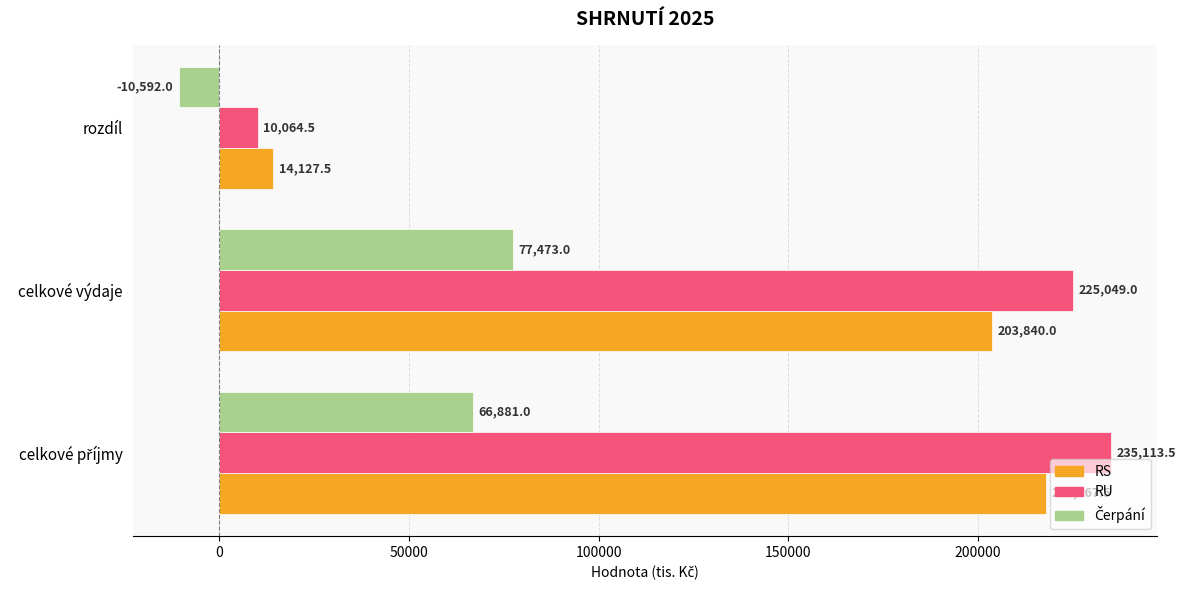

Between celkové výdaje and rozdíl, which series saw the biggest shift?

RU